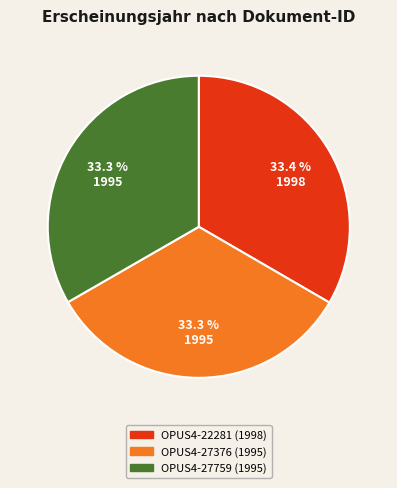

To the nearest percent, what portion does OPUS4-27376 represent?

33%